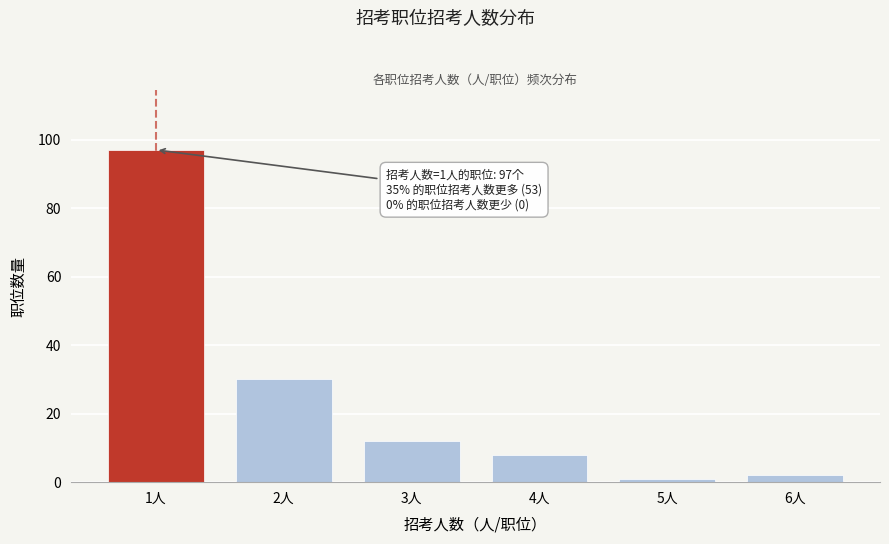

Reading right to left, extract all data points from this chart.

2	1	8	12	30	97